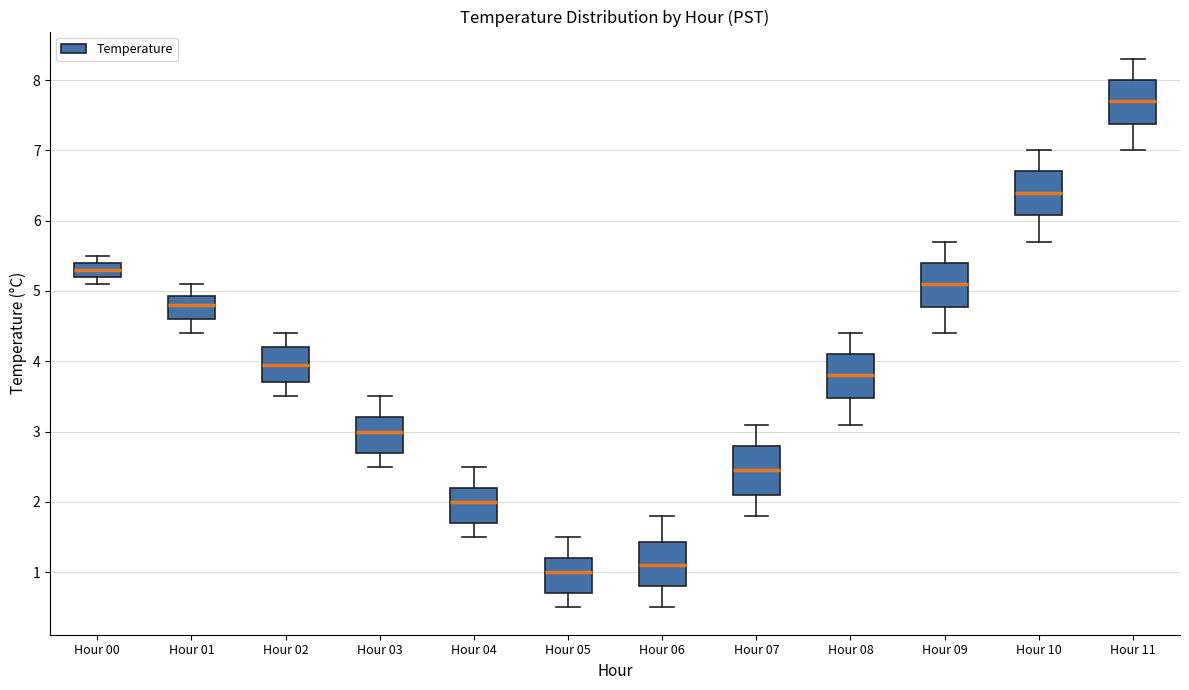

Reading left to right, read every box against the y-axis: the position of its median line, the range the box covers, and the ends of its whiskers. The values are not printed on the chart, so give them approximately, as read against the axis.

Hour 00: median 5.3, box 5.2 to 5.4, whiskers 5.1 to 5.5
Hour 01: median 4.8, box 4.6 to 4.9, whiskers 4.4 to 5.1
Hour 02: median 4.0, box 3.7 to 4.2, whiskers 3.5 to 4.4
Hour 03: median 3.0, box 2.7 to 3.2, whiskers 2.5 to 3.5
Hour 04: median 2.0, box 1.7 to 2.2, whiskers 1.5 to 2.5
Hour 05: median 1.0, box 0.7 to 1.2, whiskers 0.5 to 1.5
Hour 06: median 1.1, box 0.8 to 1.4, whiskers 0.5 to 1.8
Hour 07: median 2.5, box 2.1 to 2.8, whiskers 1.8 to 3.1
Hour 08: median 3.8, box 3.5 to 4.1, whiskers 3.1 to 4.4
Hour 09: median 5.1, box 4.8 to 5.4, whiskers 4.4 to 5.7
Hour 10: median 6.4, box 6.1 to 6.7, whiskers 5.7 to 7.0
Hour 11: median 7.7, box 7.4 to 8.0, whiskers 7.0 to 8.3